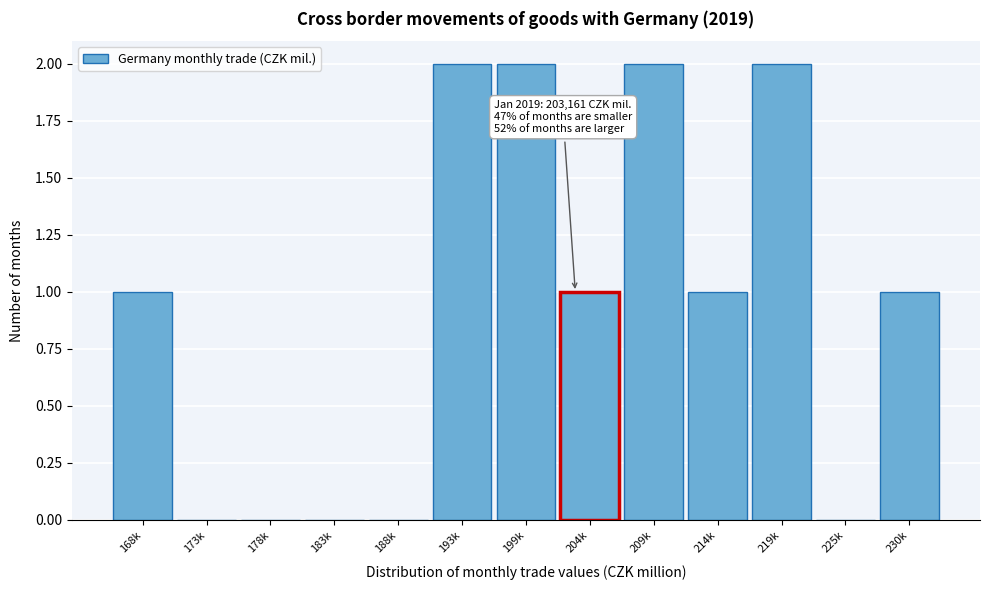

Reading left to right, list all the values displayed in this chart.

168k=1	173k=0	178k=0	183k=0	188k=0	193k=2	199k=2	204k=1	209k=2	214k=1	219k=2	225k=0	230k=1